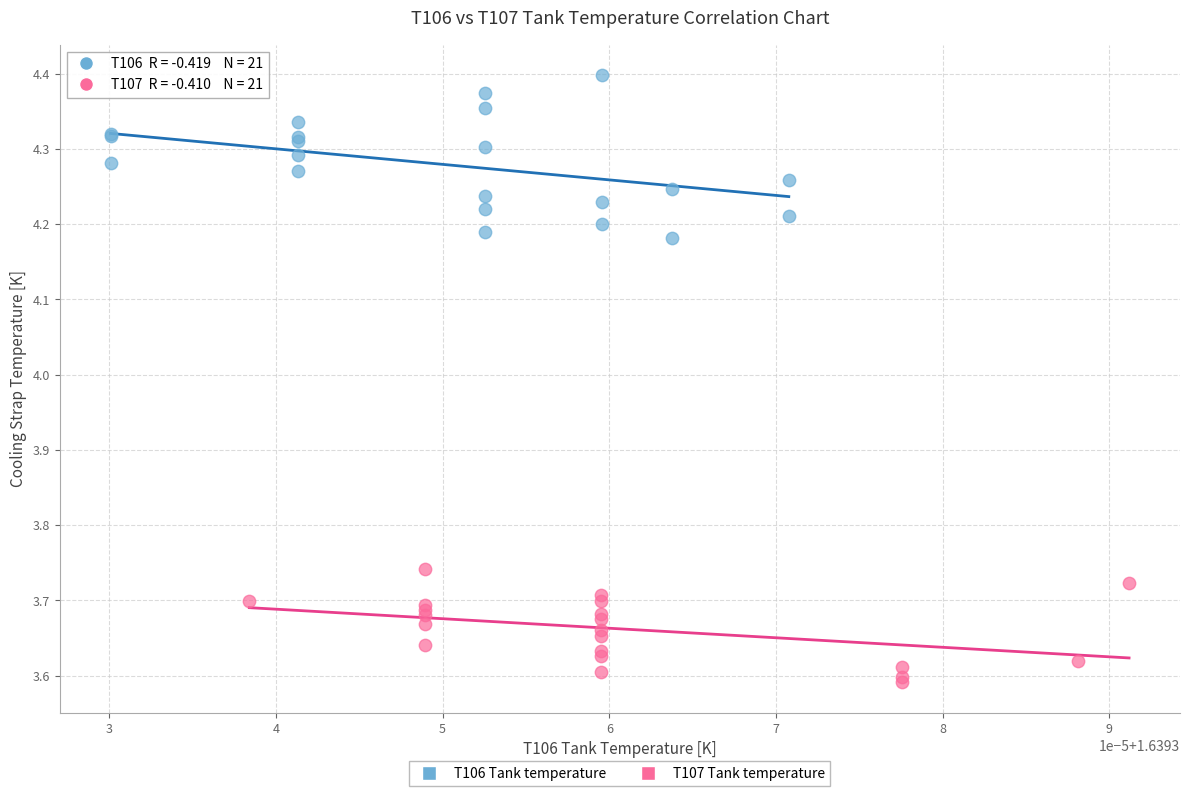

Which series contains the highest Y value?

T106 Tank temperature